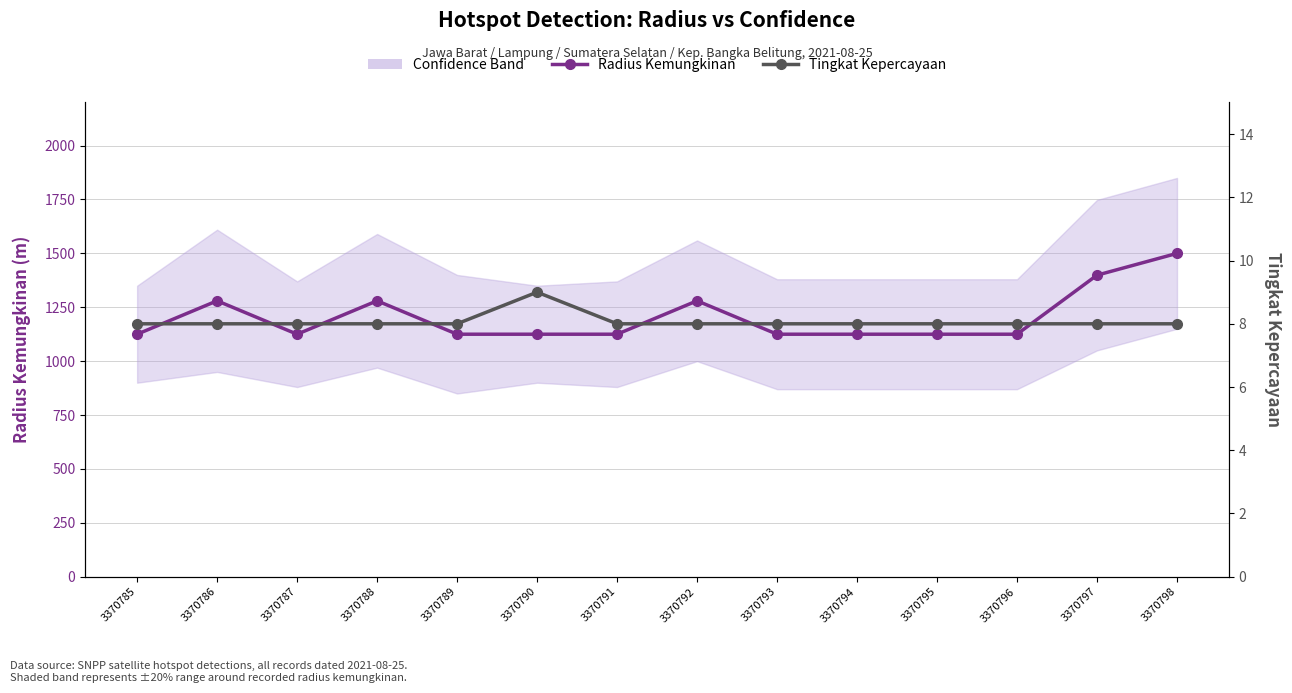

At how many categories does at least one series exceed 327?

14